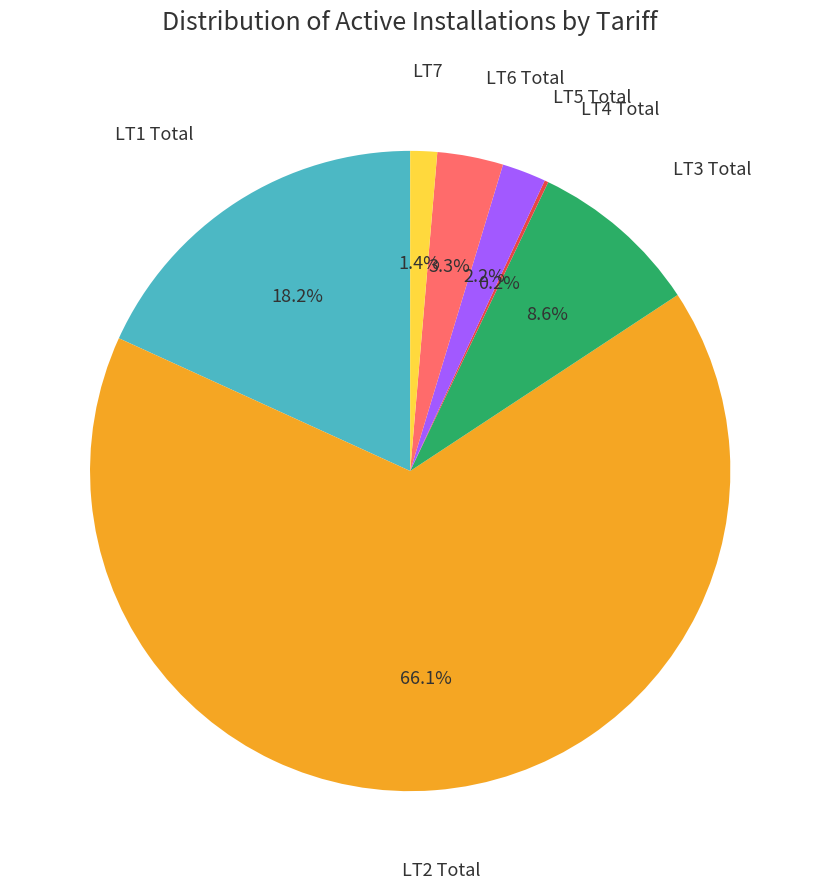

Is there a majority slice in this chart?

Yes